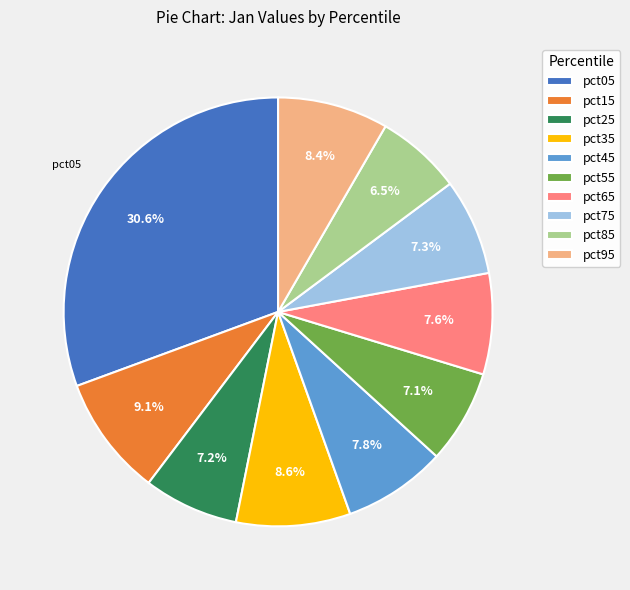

To the nearest percent, what is the combined percentage of pct45 and pct15?

17%